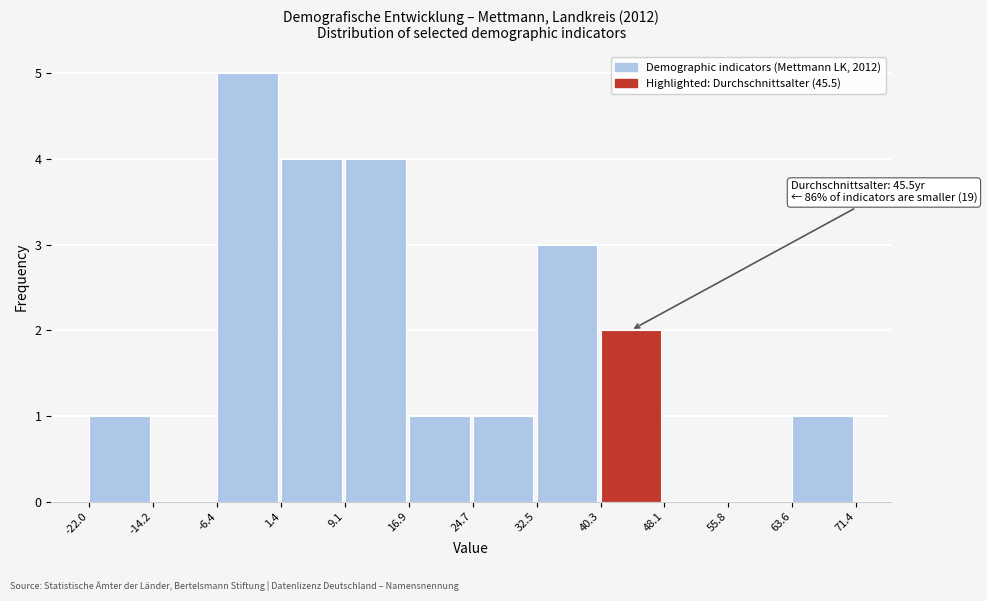

Which range on the x-axis has the tallest bar?

-6.4 to 1.4